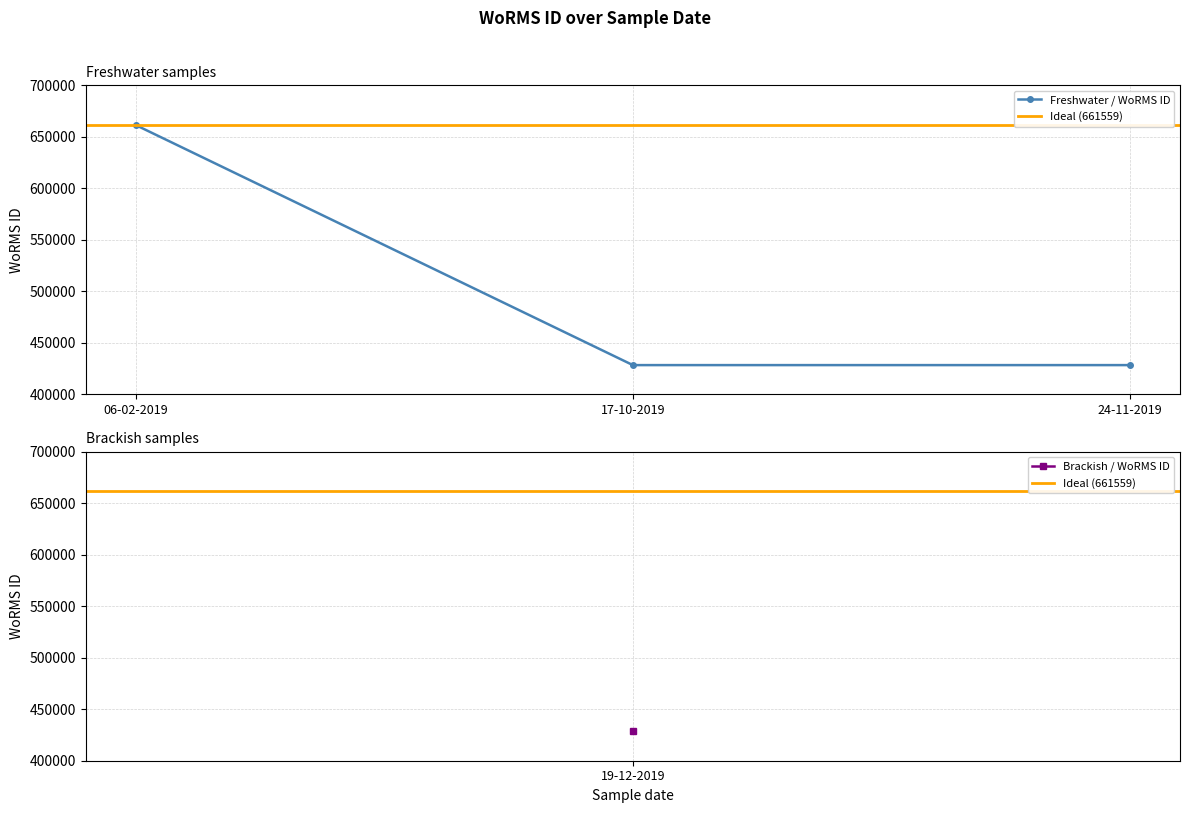

What is the approximate value at 24-11-2019, to the nearest 100?

428500